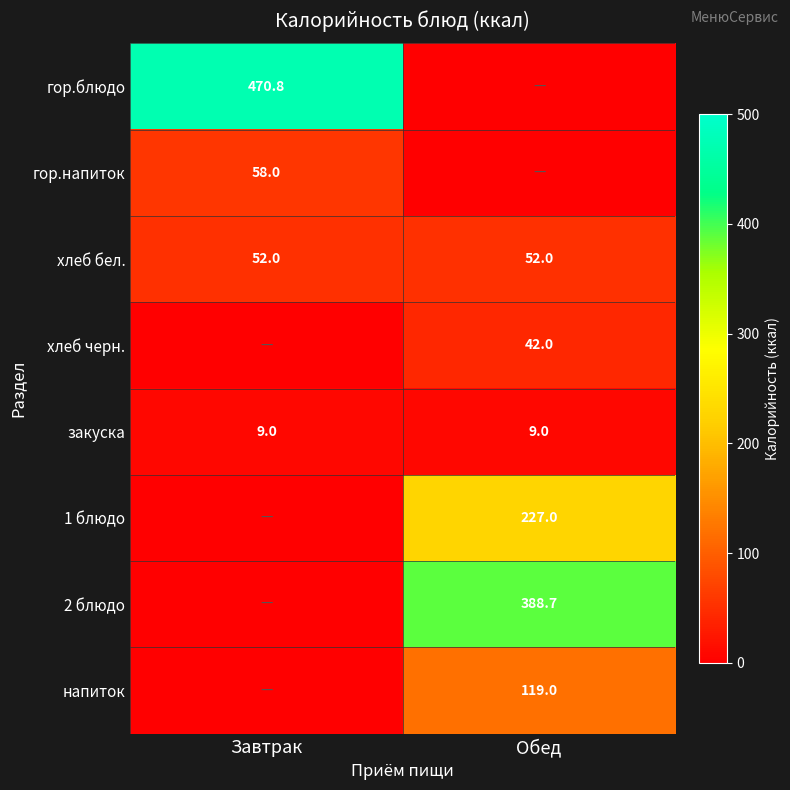

What is the sum of the закуска values at Обед and Завтрак?

18.0